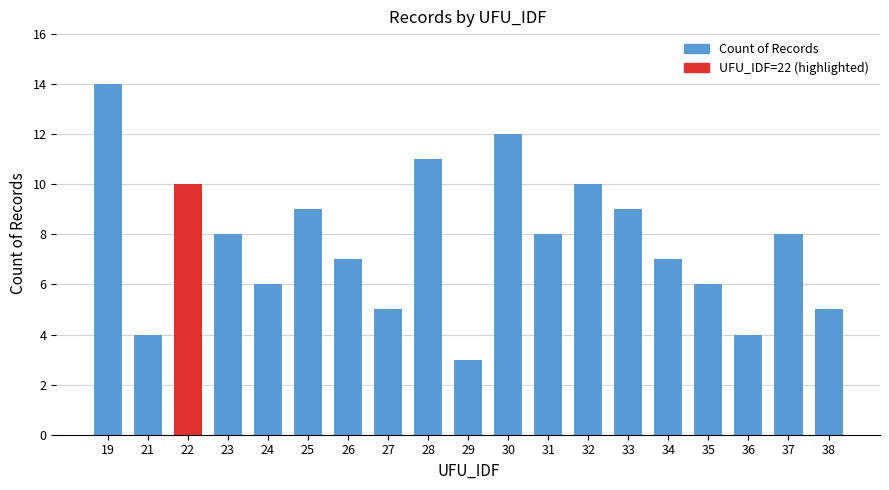

Which has a higher value, 38 or 28?

28